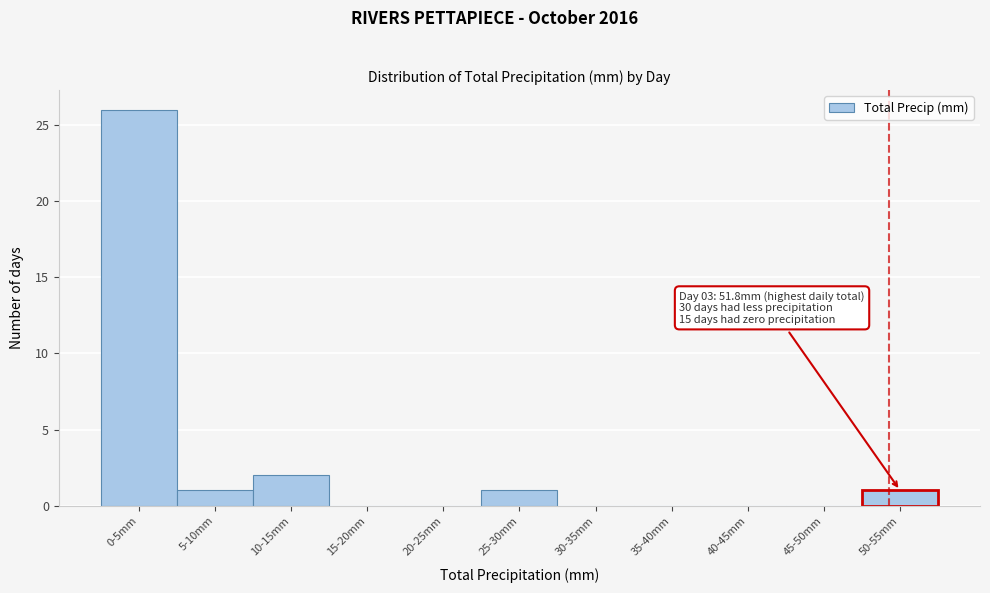

Reading right to left, what are all the values shown in this chart?

50-55mm=1	45-50mm=0	40-45mm=0	35-40mm=0	30-35mm=0	25-30mm=1	20-25mm=0	15-20mm=0	10-15mm=2	5-10mm=1	0-5mm=26